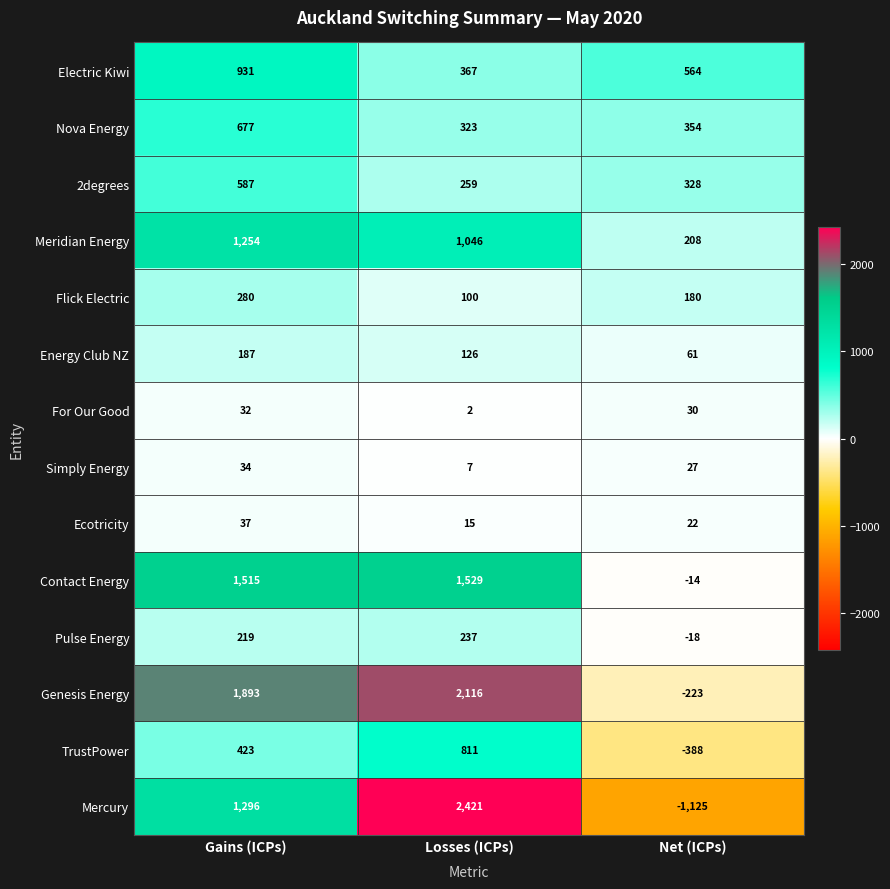

What value does the Nova Energy series have at Gains (ICPs), to the nearest 5?

675